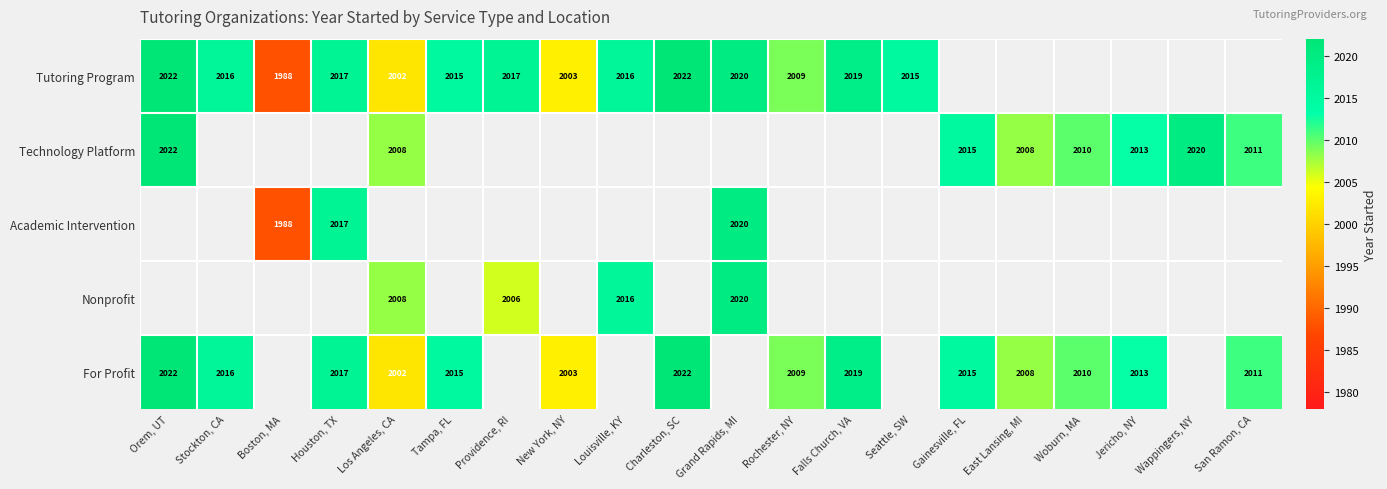

At which category does the chart reach its peak across all series?

Orem, UT